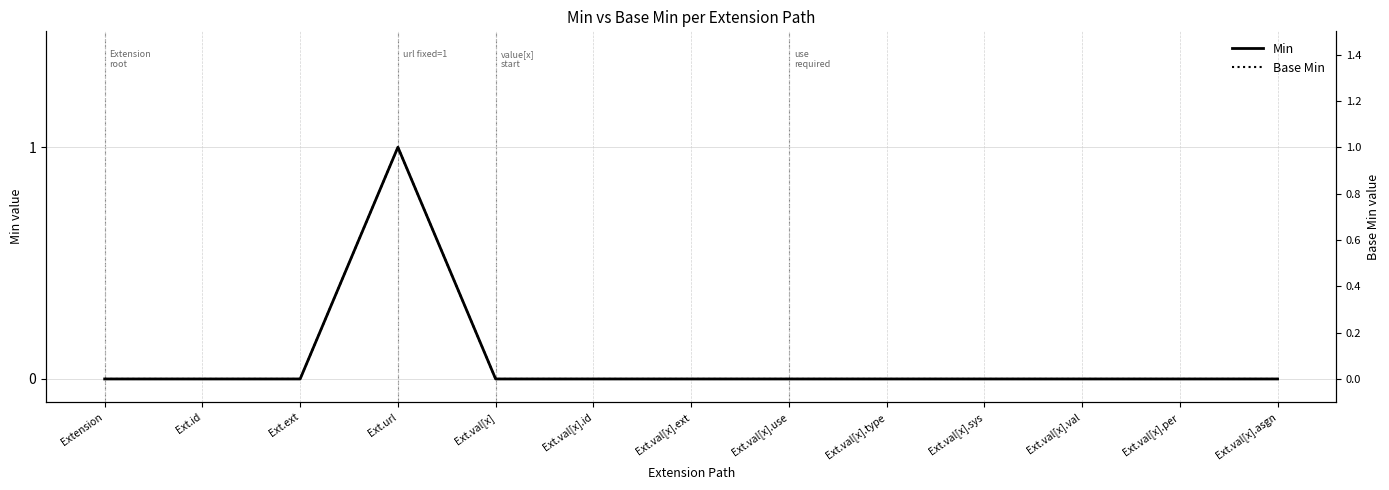

Count the number of categories in the chart.

13